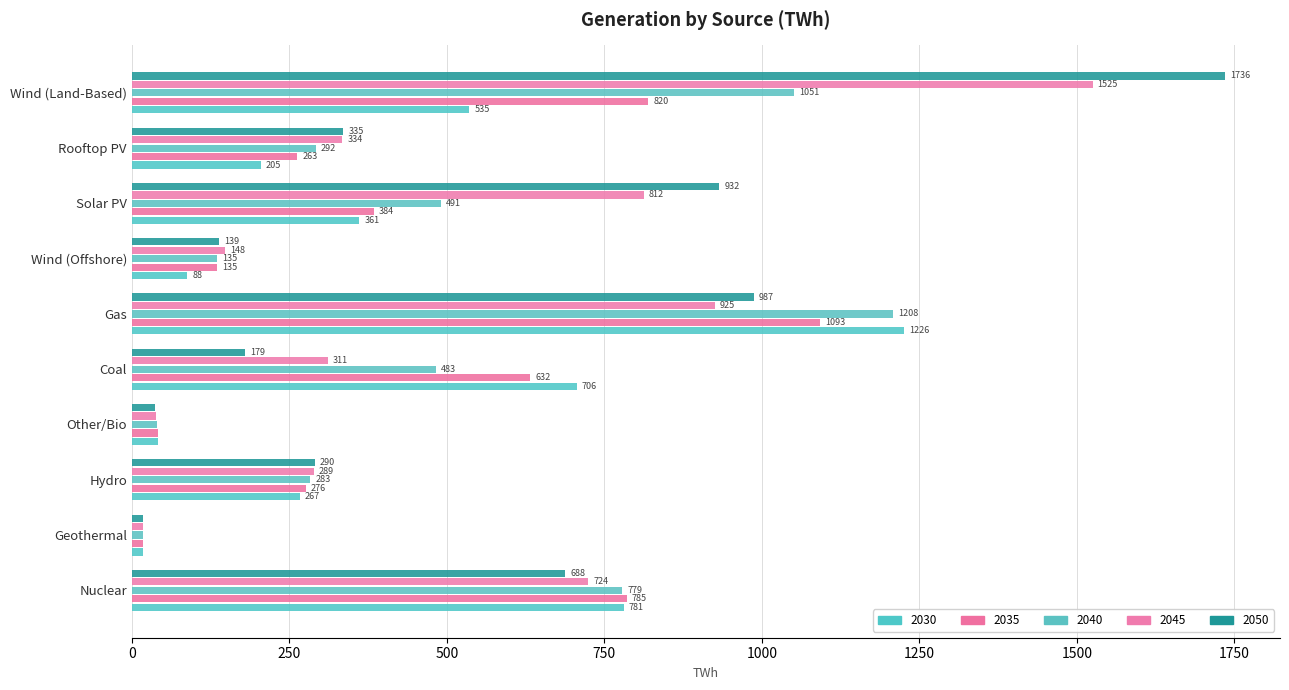

What is the label of the 6th bar from the left?

Gas